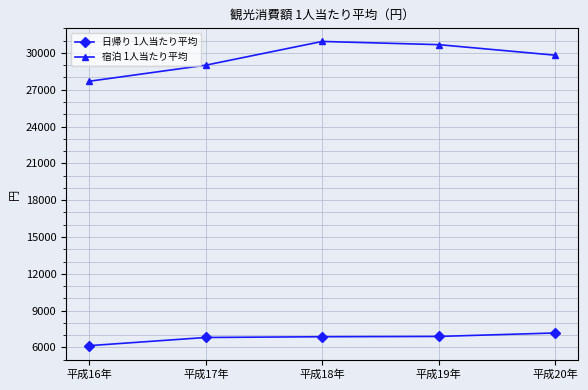

Read the 日帰り 1人当たり平均 value at 平成17年, to the nearest 100.

6800